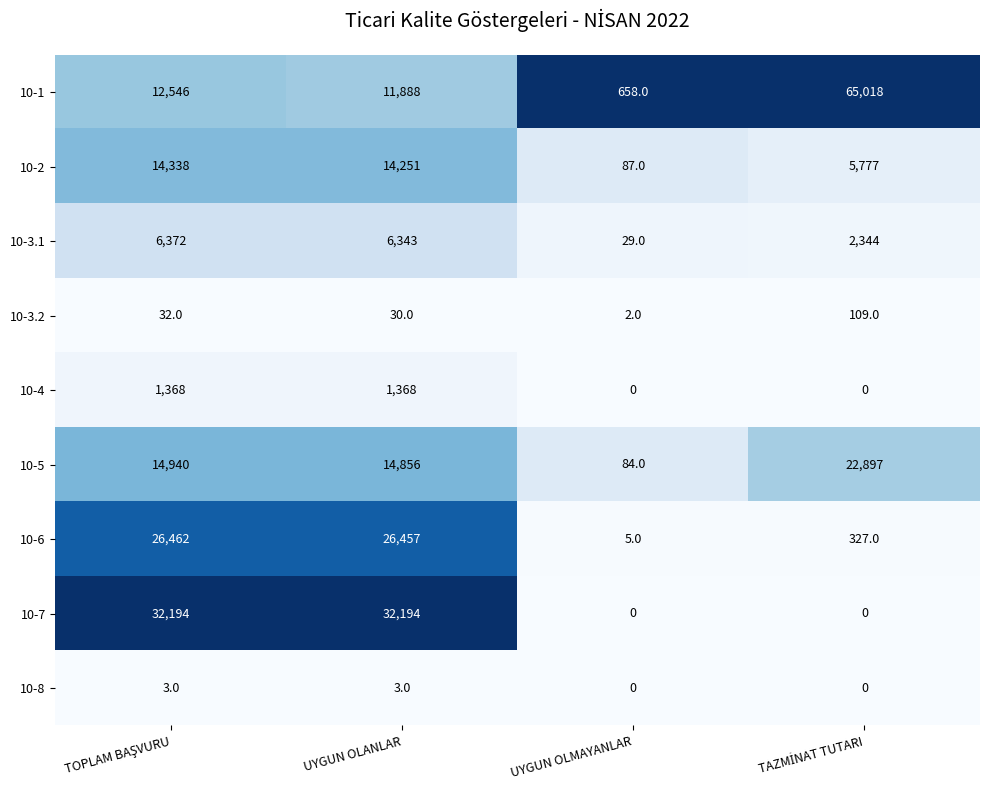

The value of 10-8 at UYGUN OLANLAR is 3. True or false?

True